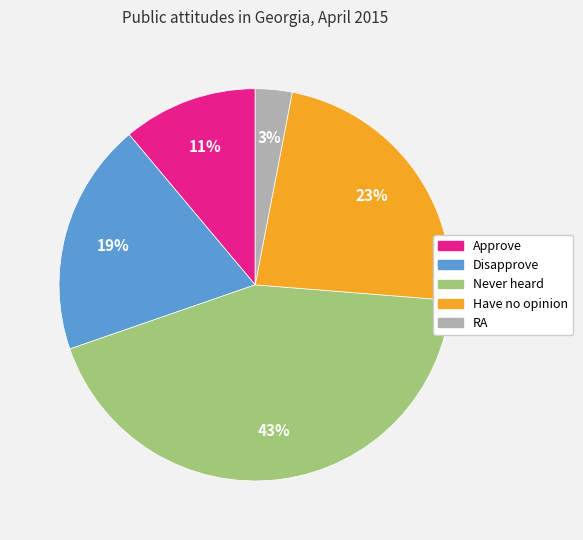

Approximately how many times larger is the value at Have no opinion compared to Approve?

2.1